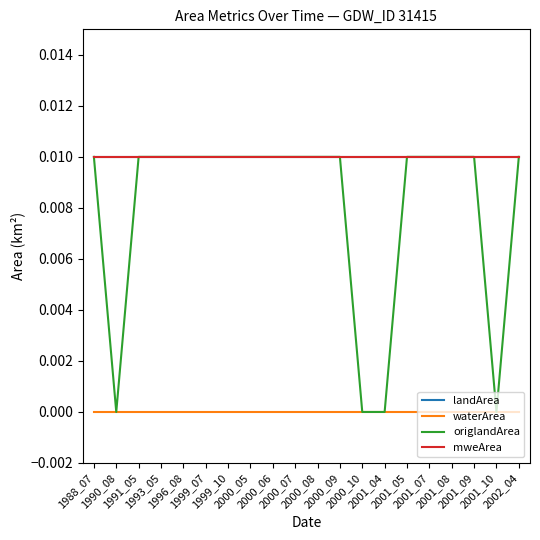

Which series has the largest range (max minus min)?

origlandArea